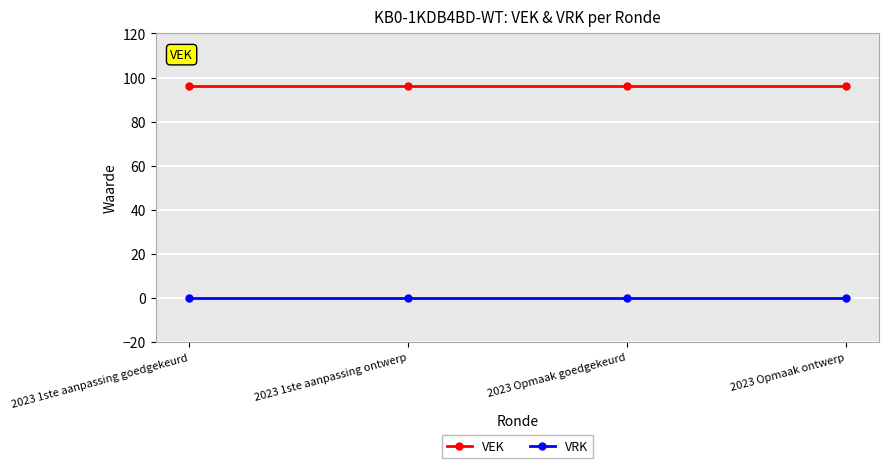

What is the average value of the VEK series?

96